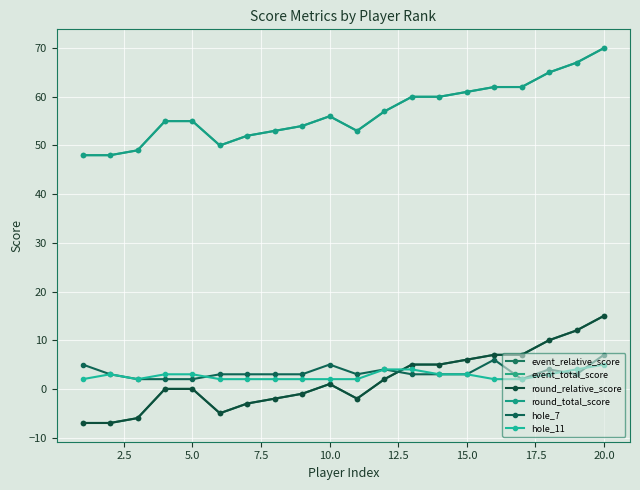

Does the chart have visible grid lines?

Yes